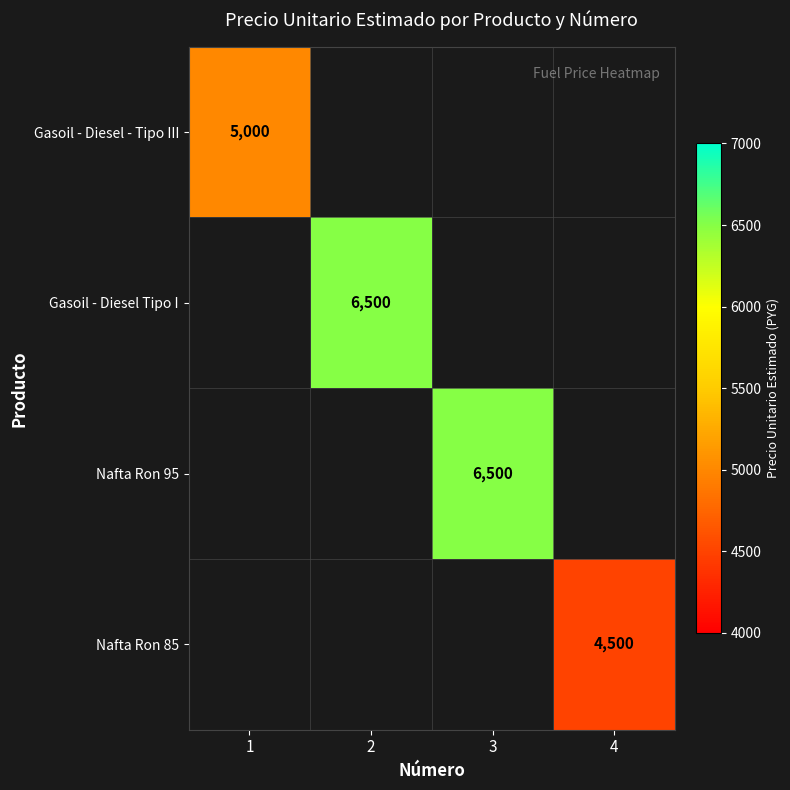

The value of Gasoil - Diesel - Tipo III at 1 is 5000. True or false?

True